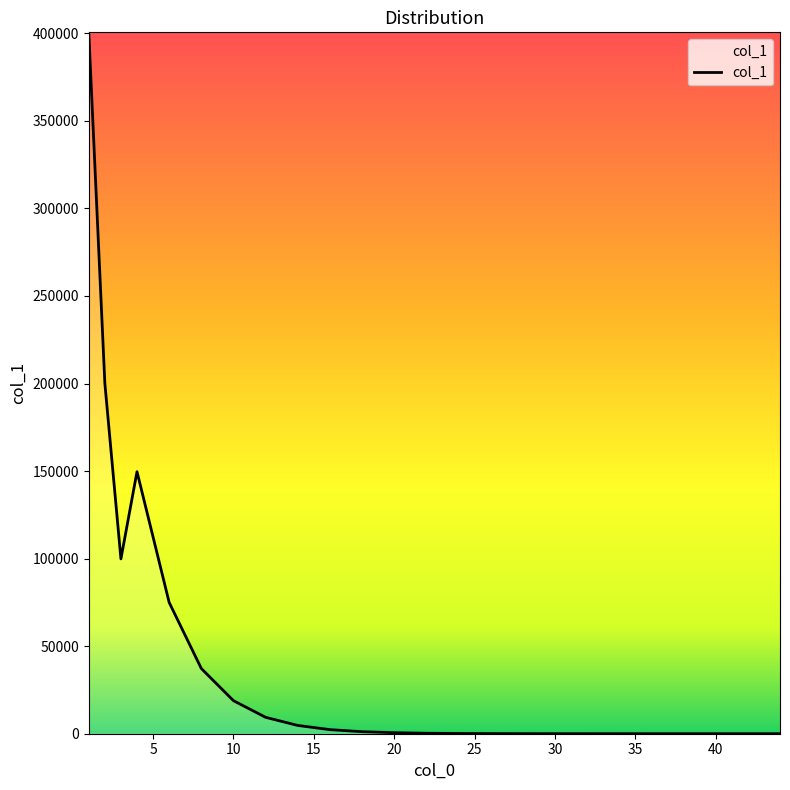

What is the difference between the maximum and minimum values?

400542